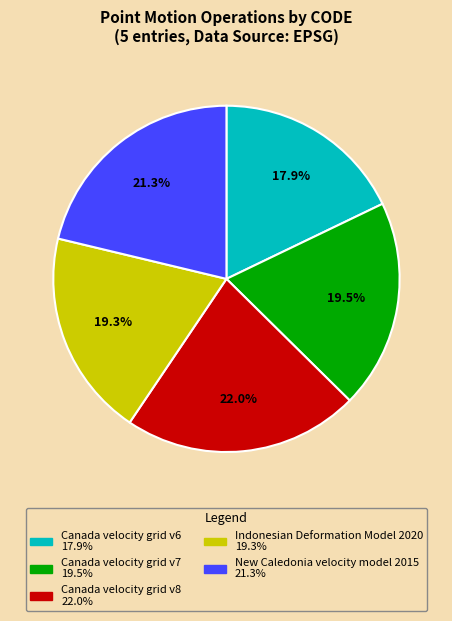

How much of the chart is everything except Canada velocity grid v7?

80.5%